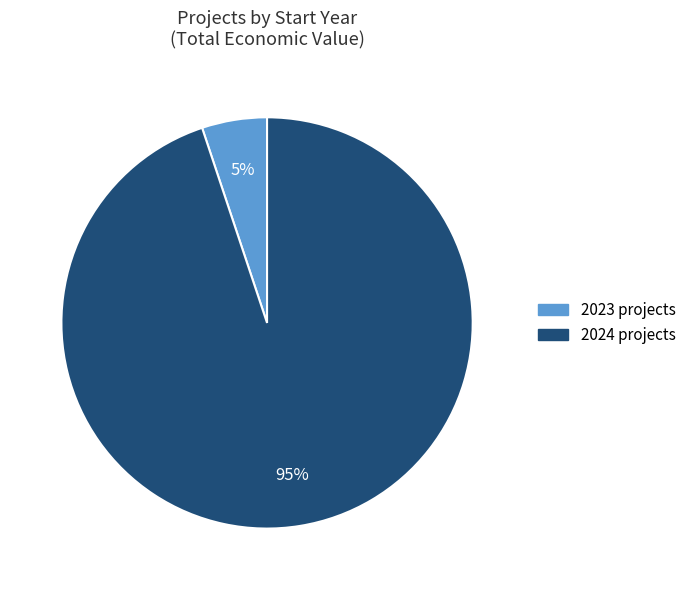

Is there any slice that represents more than half of the pie?

Yes